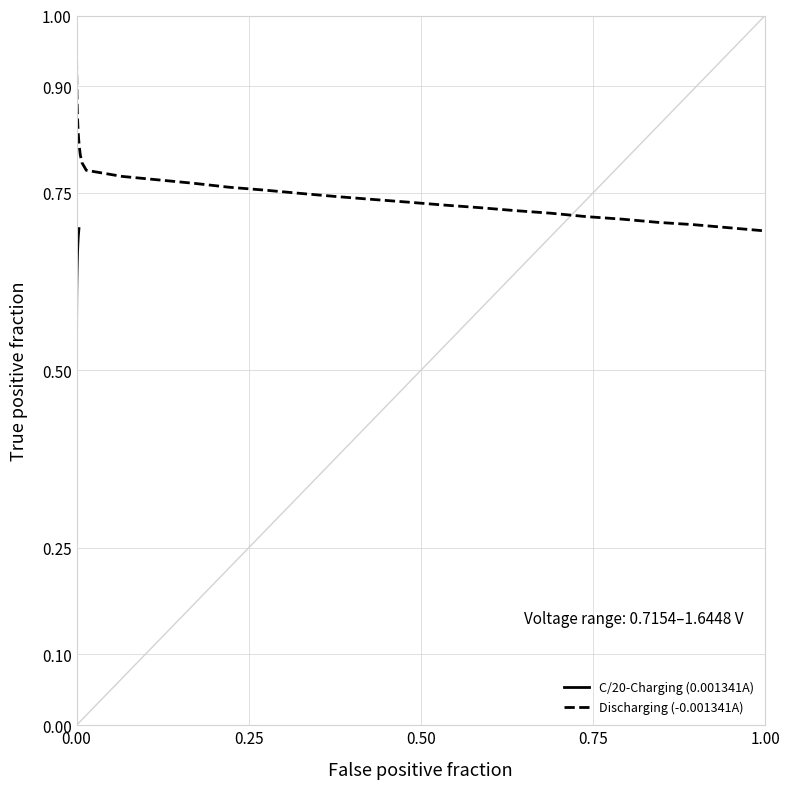

At how many categories does at least one series exceed 0?

39